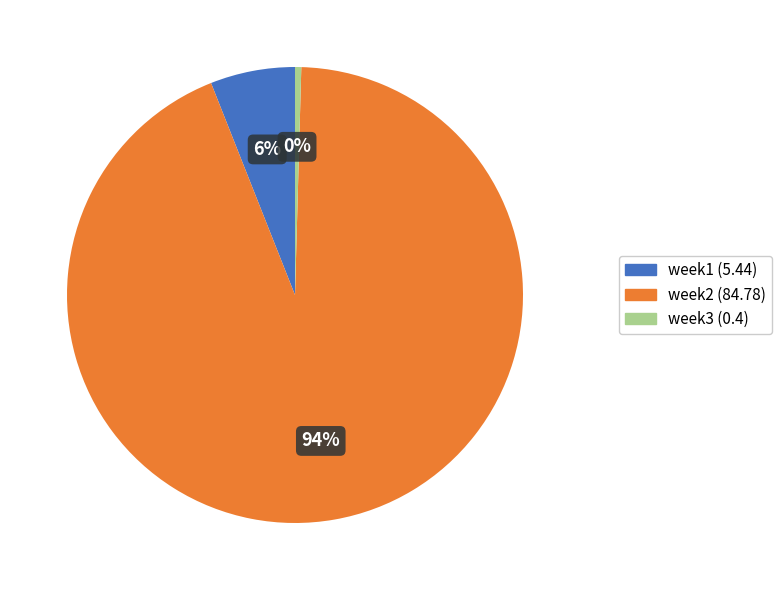

What is the largest slice in the pie chart?

week2